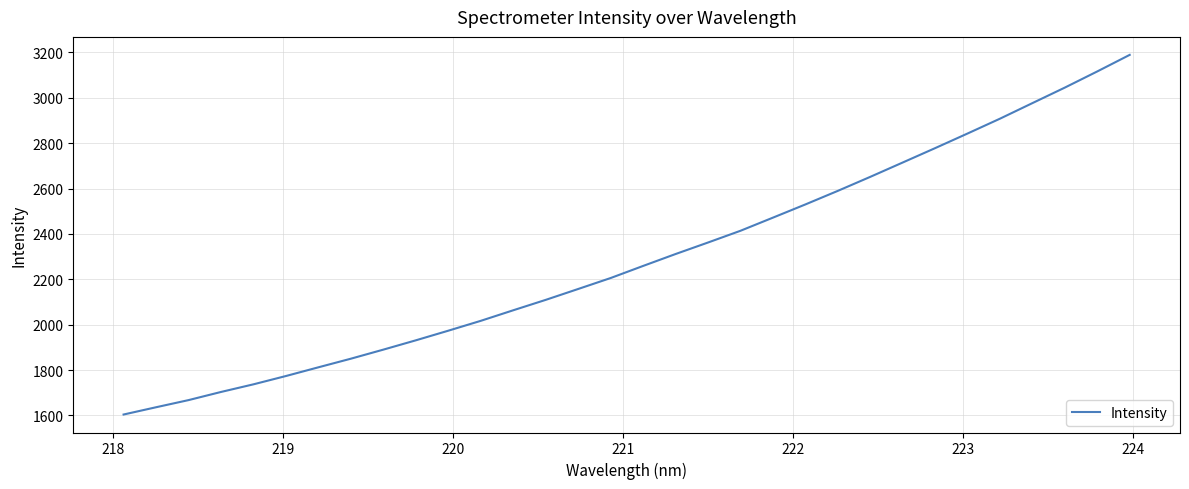

What is the difference between the maximum and minimum values?

1585.6